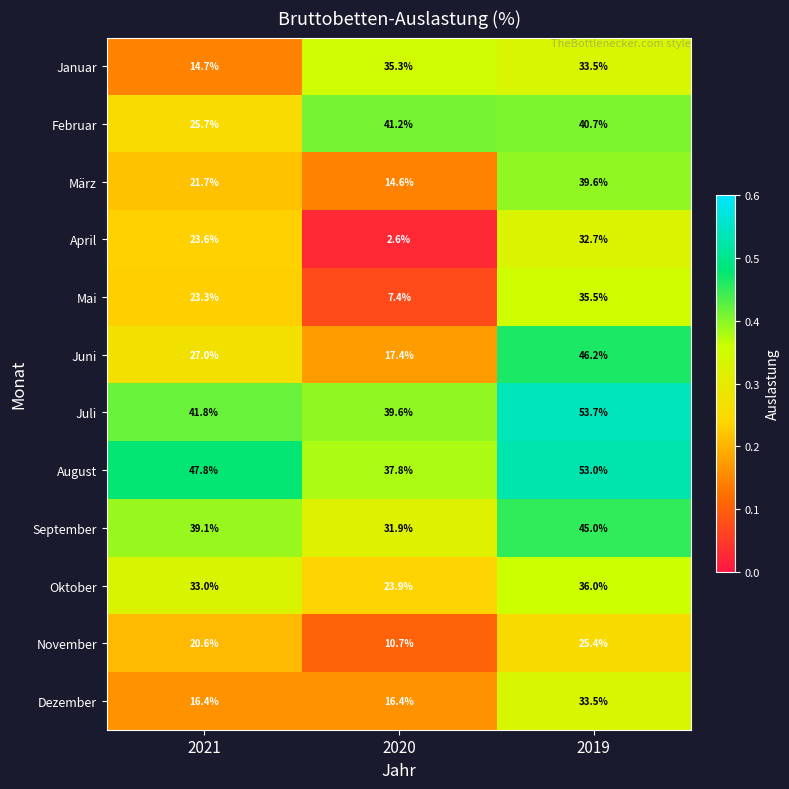

What is the maximum value shown in the chart?

53.7